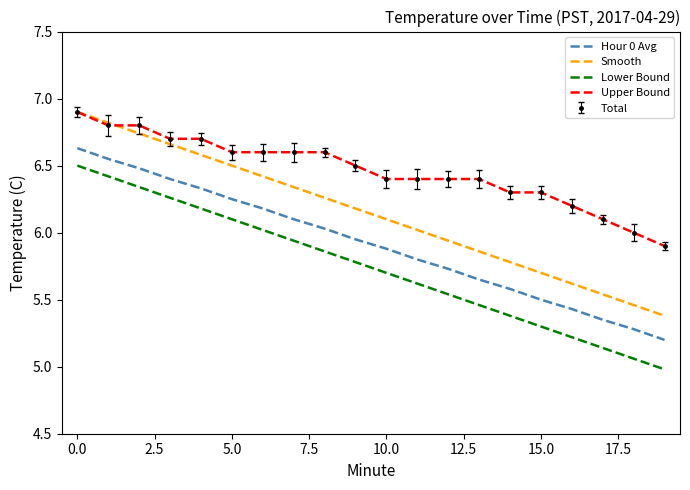

What is the label of the 9th point from the right?

11